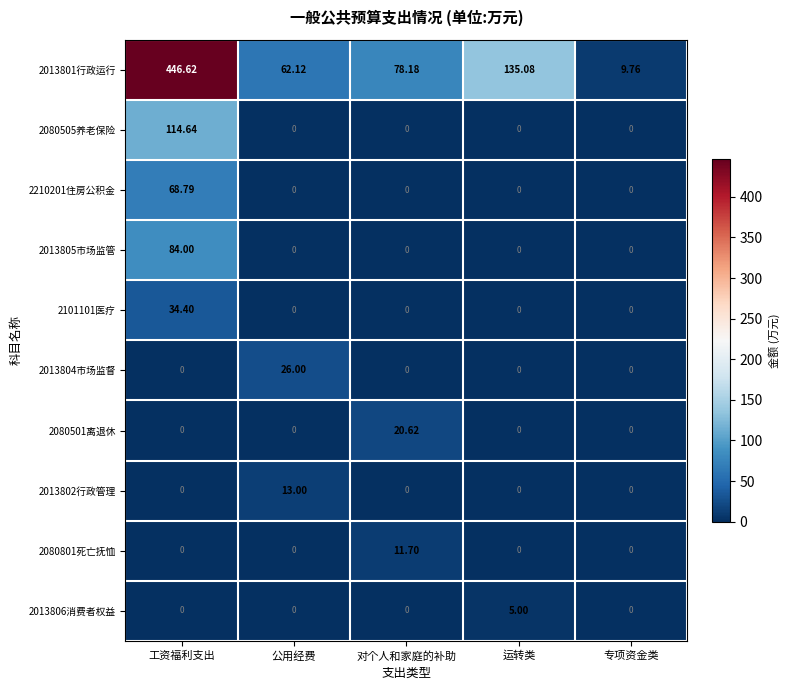

At which label does 2013801行政运行 reach its minimum?

专项资金类